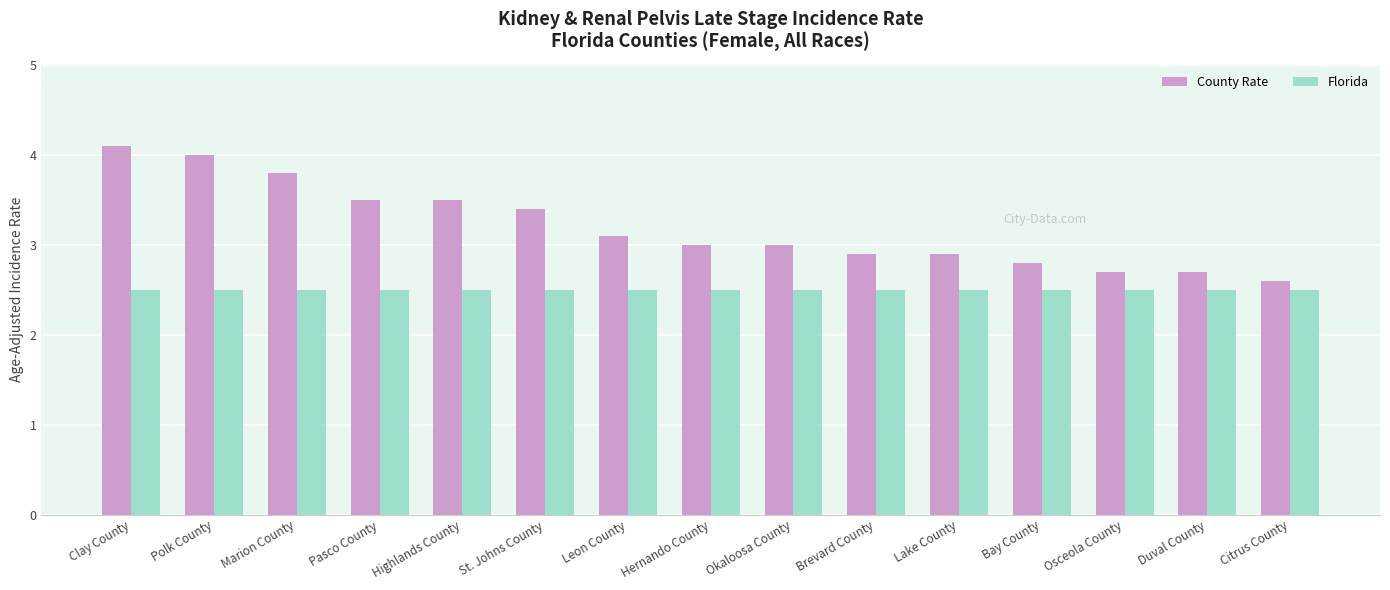

Reading left to right, what are all the values shown in this chart?

County Rate: 4.1	4.0	3.8	3.5	3.5	3.4	3.1	3.0	3.0	2.9	2.9	2.8	2.7	2.7	2.6
Florida: 2.5	2.5	2.5	2.5	2.5	2.5	2.5	2.5	2.5	2.5	2.5	2.5	2.5	2.5	2.5